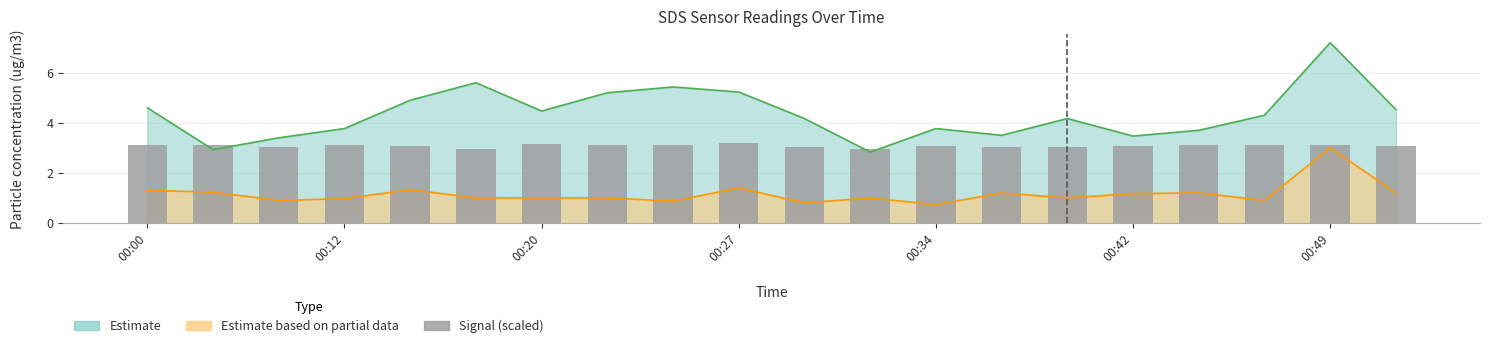

What is the sum of the values at 7 and 10?

6.2